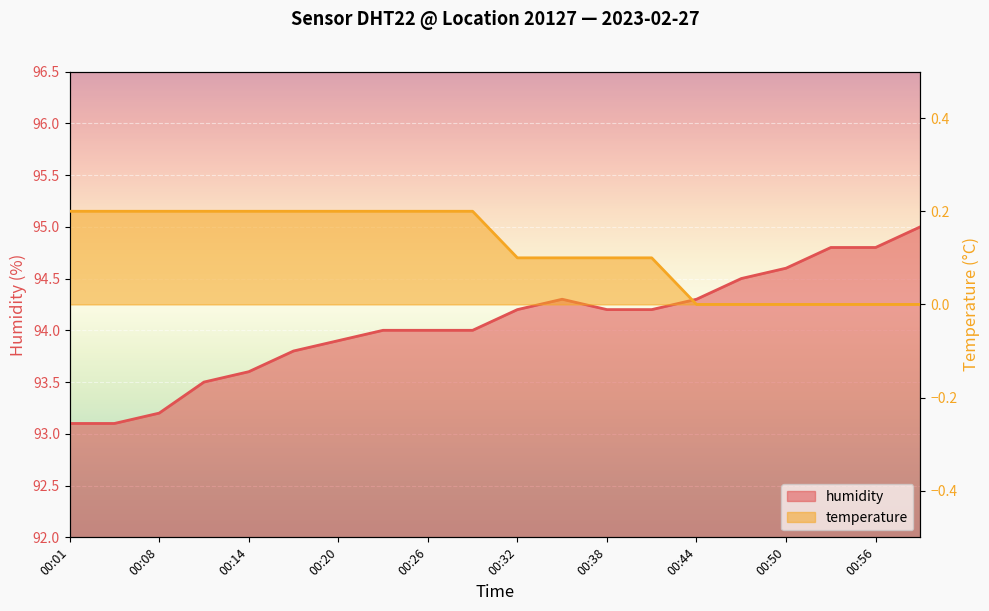

Which category has the lowest value in the humidity series?

00:01